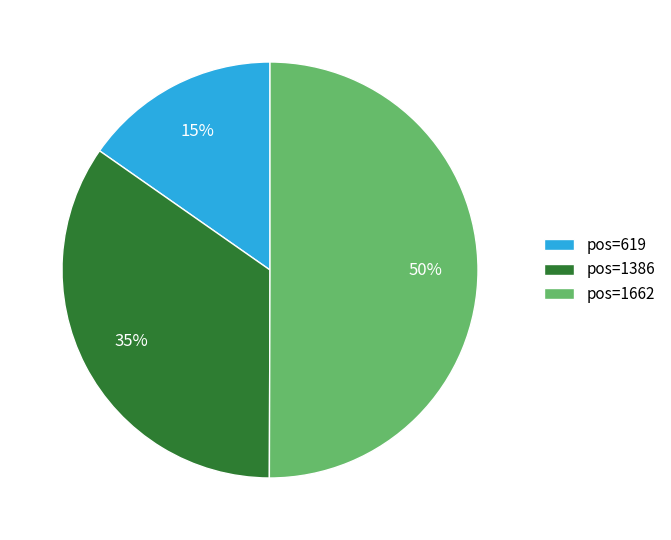

To the nearest percent, what is the difference between the largest and smallest slice percentages?

35%